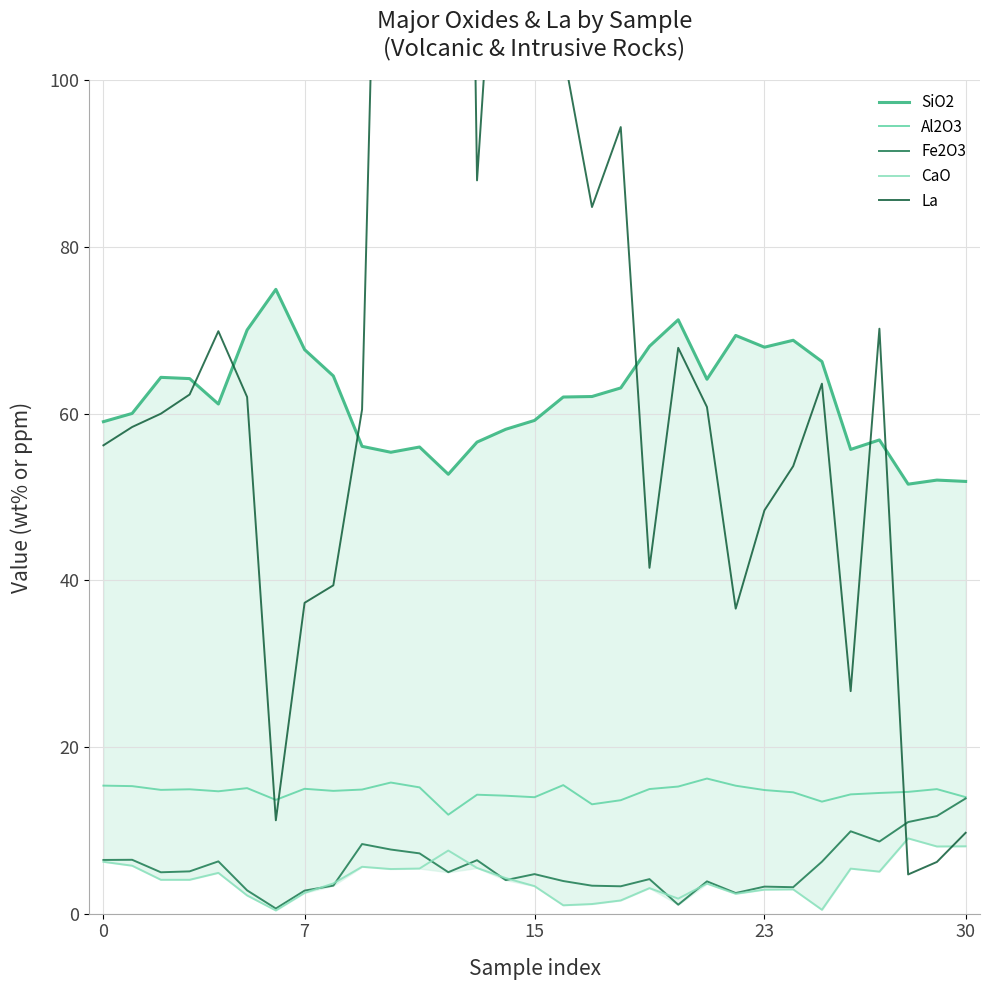

At which category does the chart reach its minimum across all series?

6